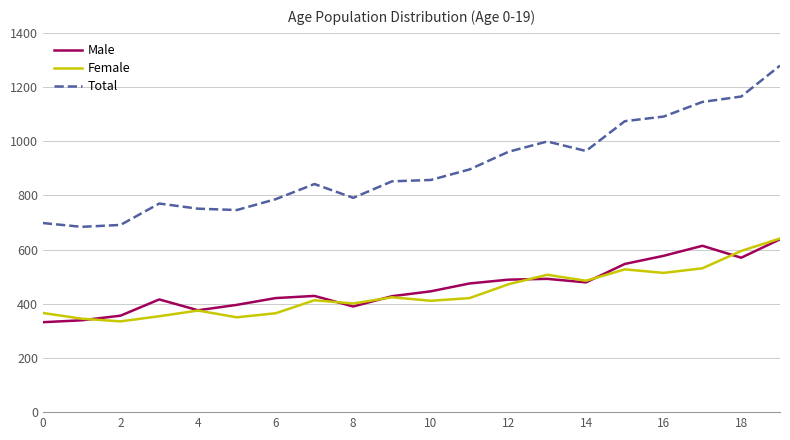

In Female, how many points are lower than both neighbors (excluding endpoints)?

6